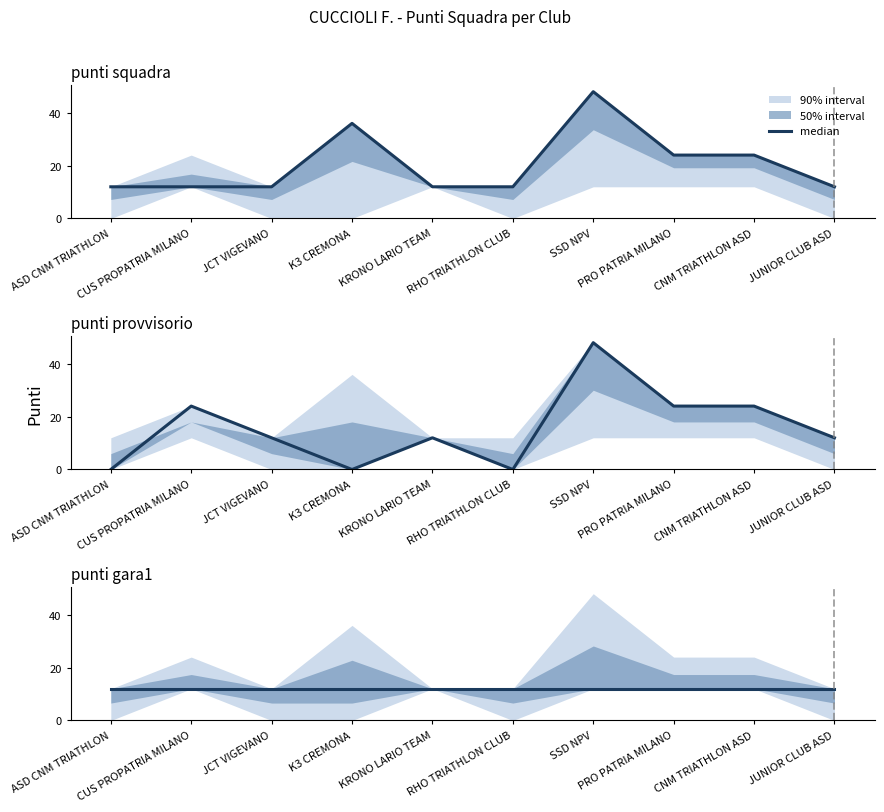

What is the label of the 3rd point from the right?

PRO PATRIA MILANO